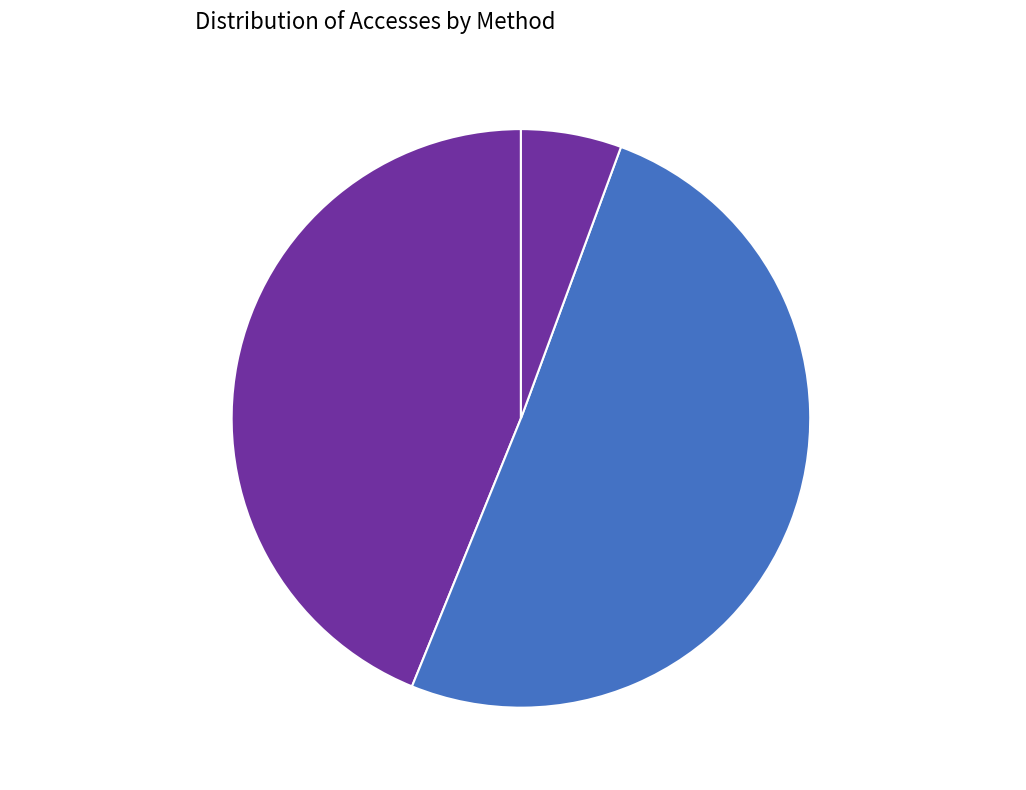

Combined, what portion of the pie is ftp3.ceda.ac.uk and ftp2.ceda.ac.uk?

94.4%